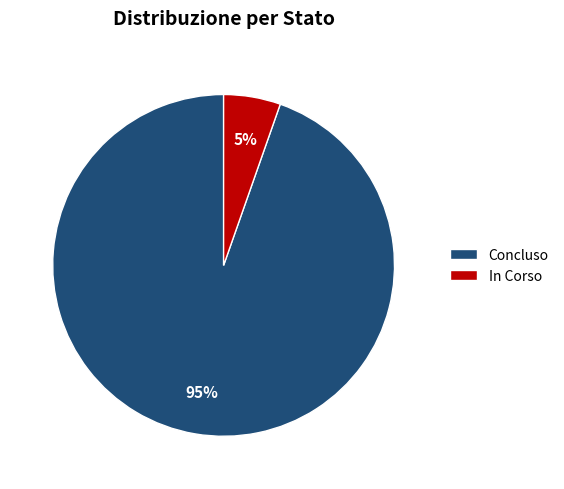

The Concluso slice represents 85% of the pie. True or false?

False